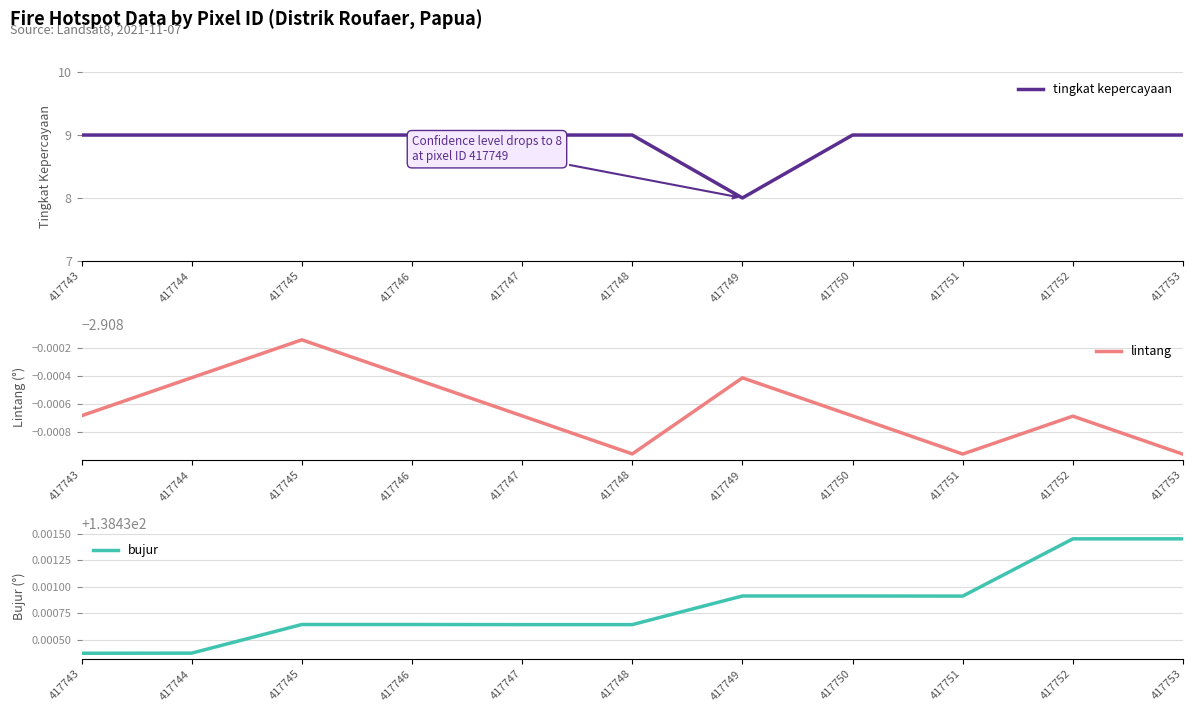

Rank the series by their maximum value, from highest to lowest.

bujur, tingkat kepercayaan, lintang